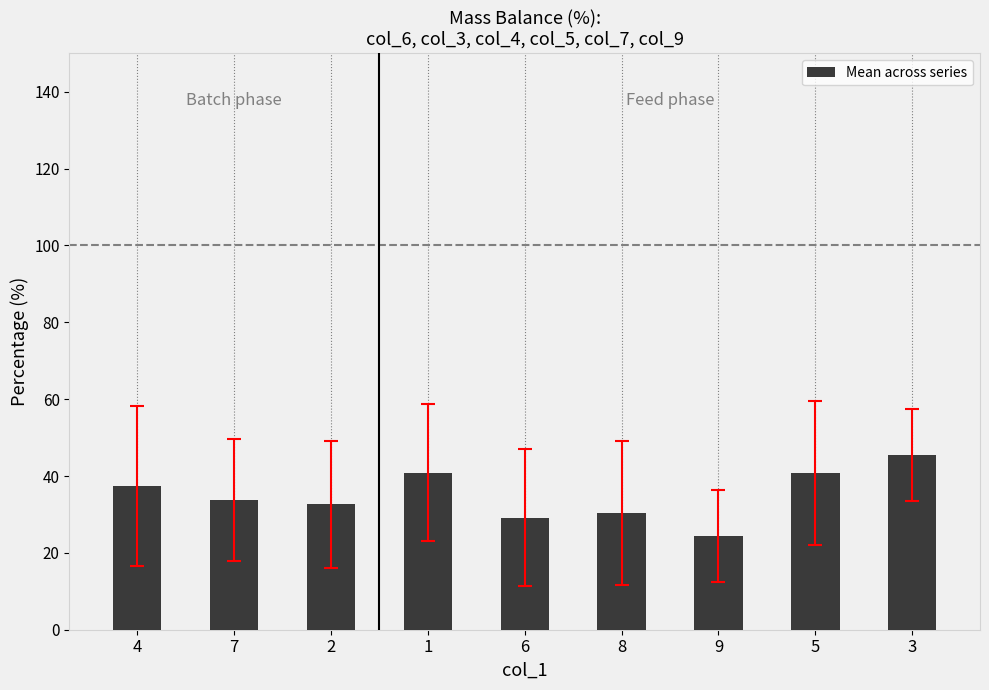

What is the approximate value at 3?

45.5